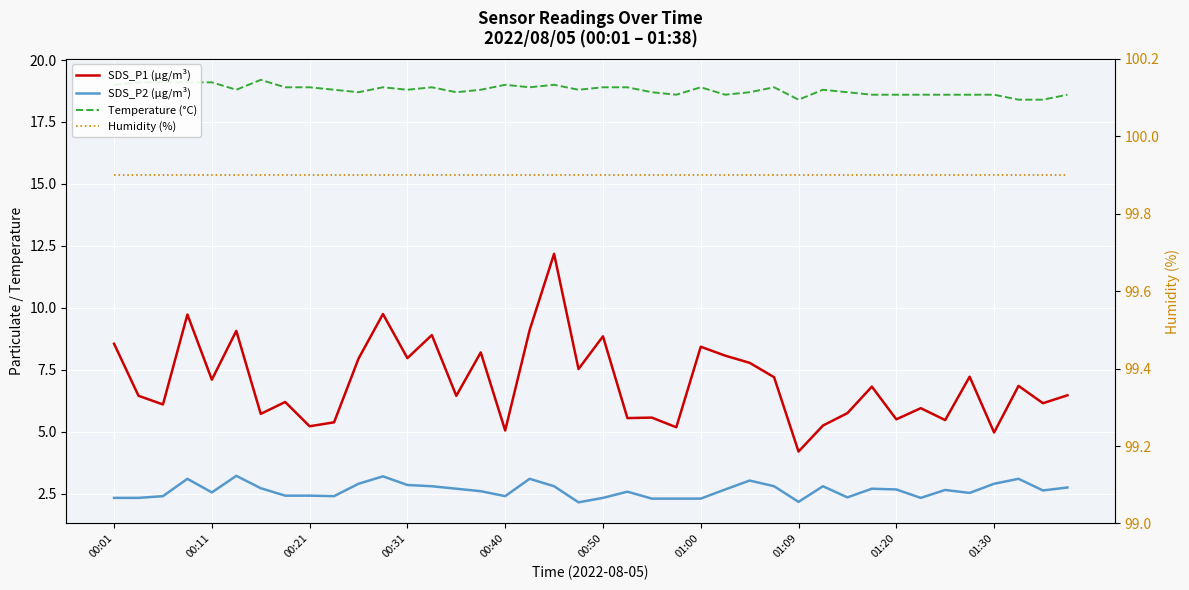

In SDS_P1 (µg/m³), how many points are lower than both neighbors (excluding endpoints)?

15